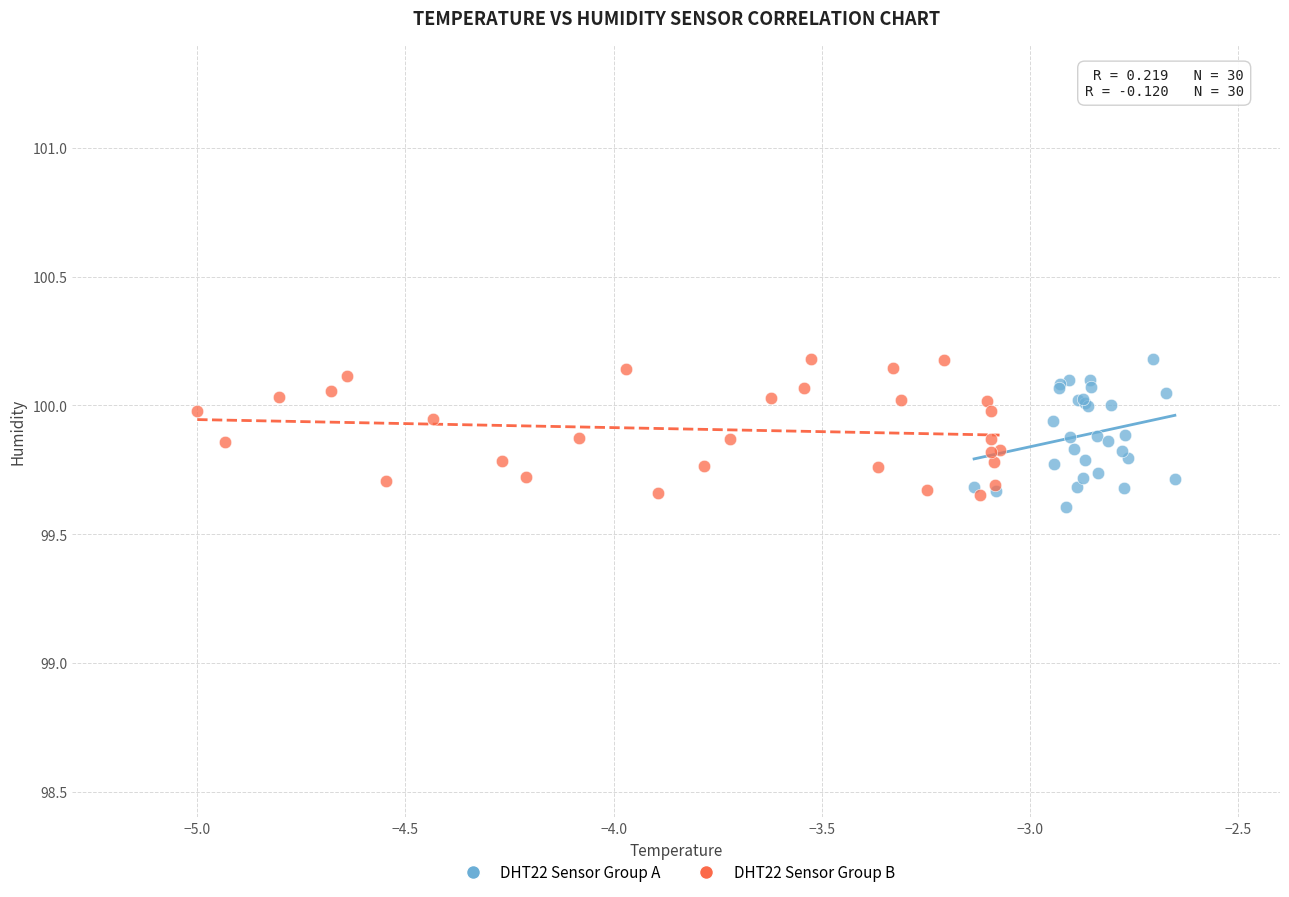

What are all the series names shown in the legend?

DHT22 Sensor Group A, DHT22 Sensor Group B